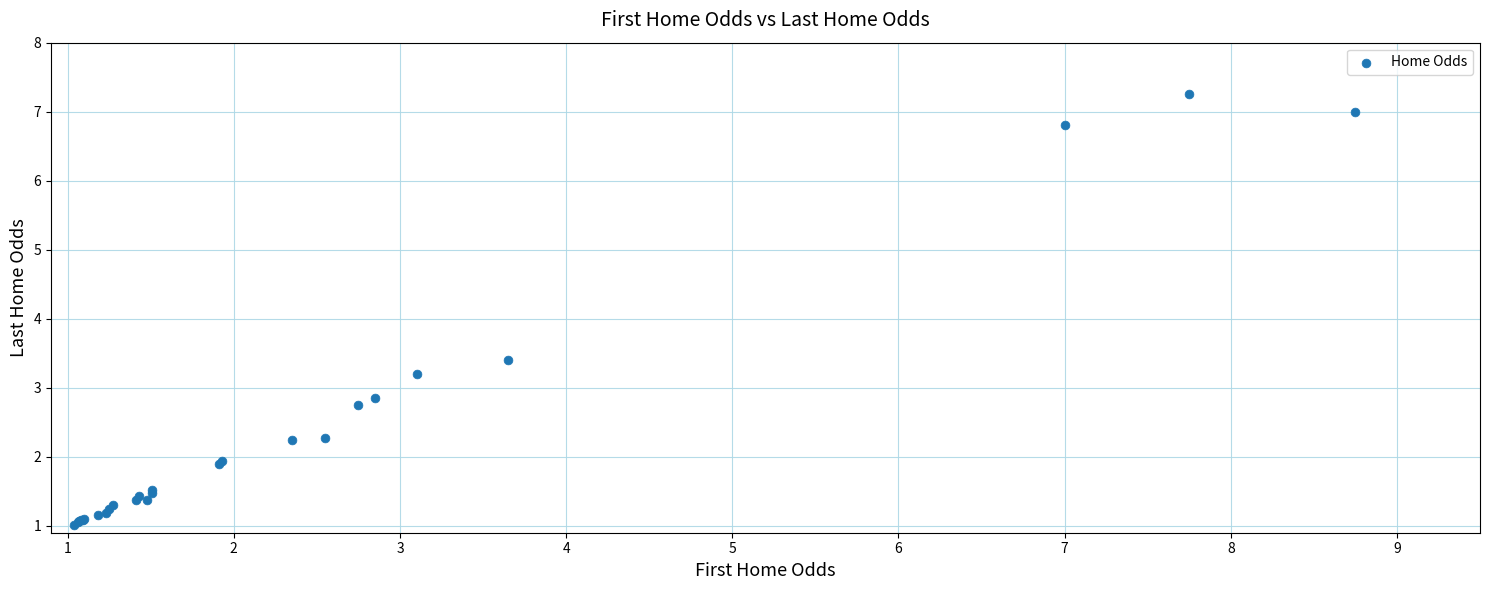

What Y value in the scatter plot is closest to 4?

3.4